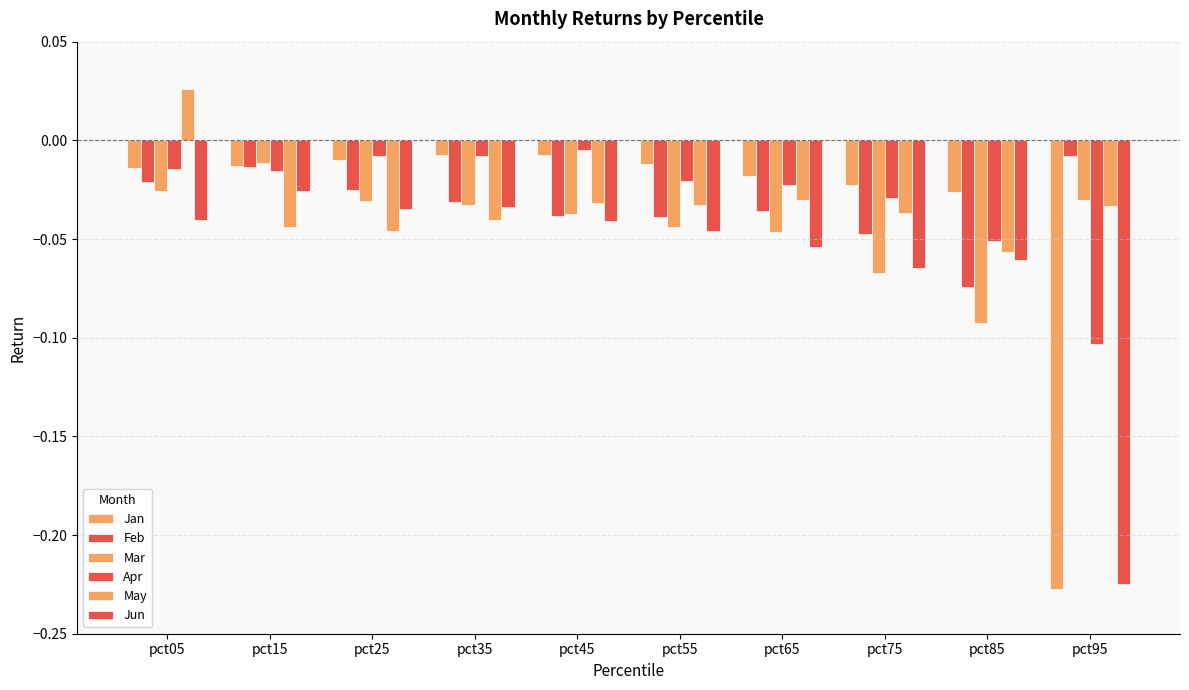

Reading left to right, list all the values displayed in this chart.

Jan: pct05=-0.0	pct15=-0.0	pct25=-0.0	pct35=-0.0	pct45=-0.0	pct55=-0.0	pct65=-0.0	pct75=-0.0	pct85=-0.0	pct95=-0.2
Feb: pct05=-0.0	pct15=-0.0	pct25=-0.0	pct35=-0.0	pct45=-0.0	pct55=-0.0	pct65=-0.0	pct75=-0.0	pct85=-0.1	pct95=-0.0
Mar: pct05=-0.0	pct15=-0.0	pct25=-0.0	pct35=-0.0	pct45=-0.0	pct55=-0.0	pct65=-0.0	pct75=-0.1	pct85=-0.1	pct95=-0.0
Apr: pct05=-0.0	pct15=-0.0	pct25=-0.0	pct35=-0.0	pct45=-0.0	pct55=-0.0	pct65=-0.0	pct75=-0.0	pct85=-0.1	pct95=-0.1
May: pct05=0.0	pct15=-0.0	pct25=-0.0	pct35=-0.0	pct45=-0.0	pct55=-0.0	pct65=-0.0	pct75=-0.0	pct85=-0.1	pct95=-0.0
Jun: pct05=-0.0	pct15=-0.0	pct25=-0.0	pct35=-0.0	pct45=-0.0	pct55=-0.0	pct65=-0.1	pct75=-0.1	pct85=-0.1	pct95=-0.2